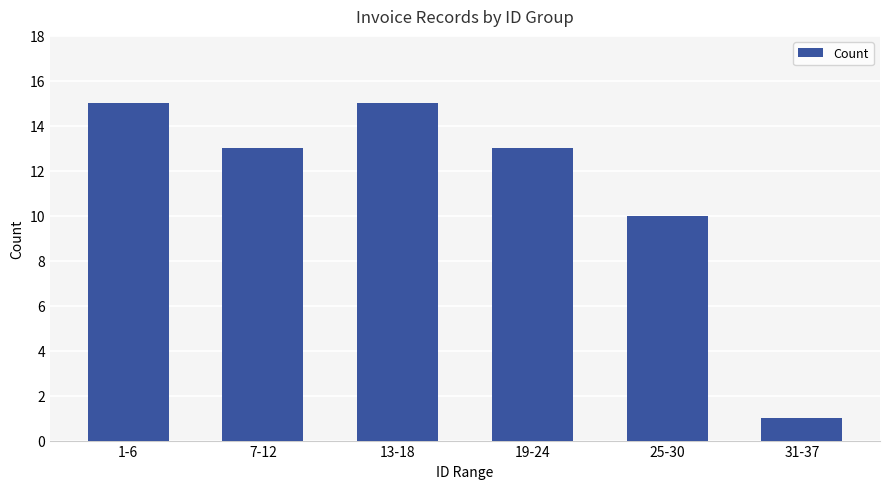

Count the number of data series in this chart.

1